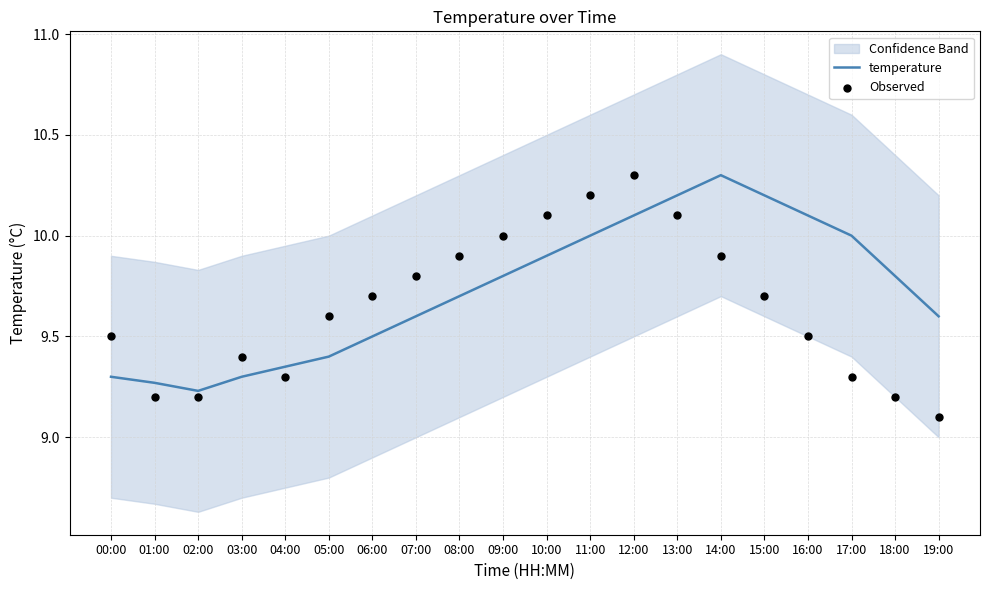

Is the value of temperature at 02:00 greater than the value of Observed at 04:00?

No